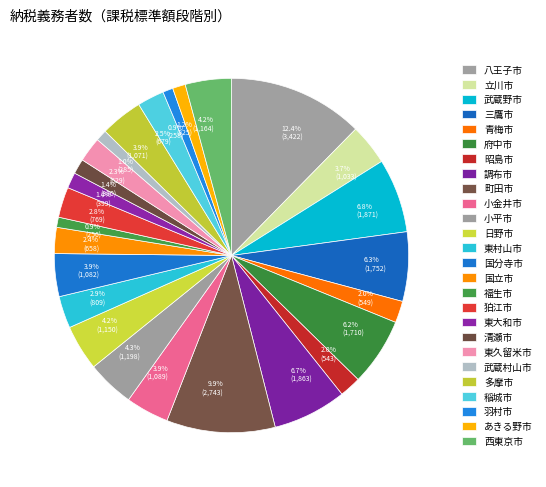

To the nearest percent, what is the difference between the largest and smallest slice percentages?

11%